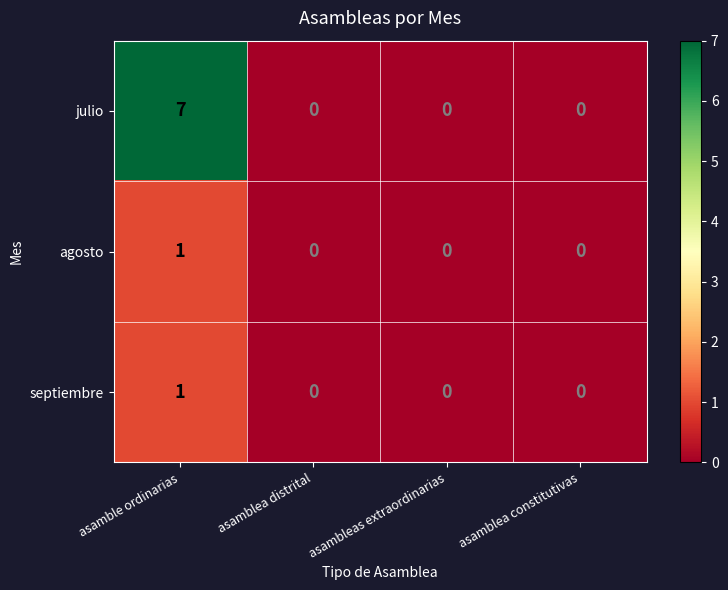

Which series has the largest total across all categories?

julio